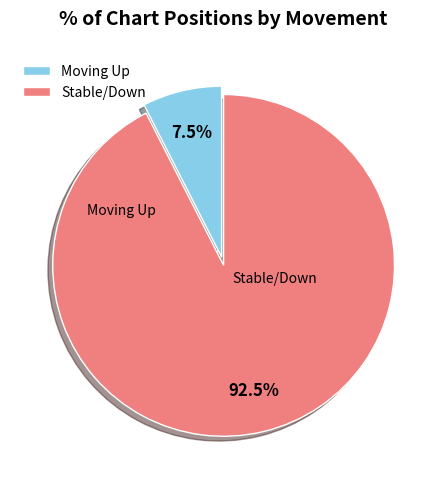

How much of the chart is everything except Moving Up?

92.5%